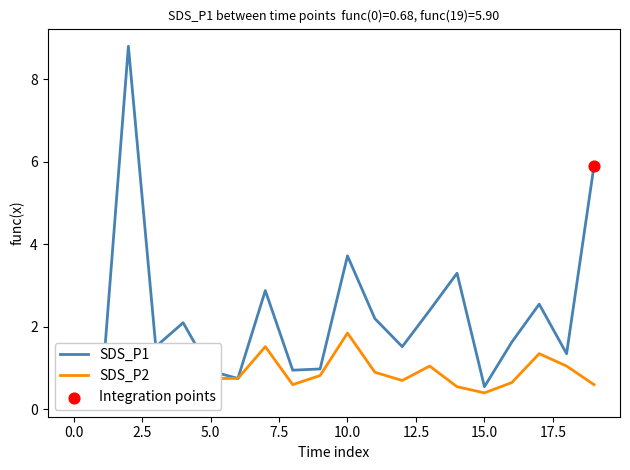

Which series has the largest total across all categories?

SDS_P1